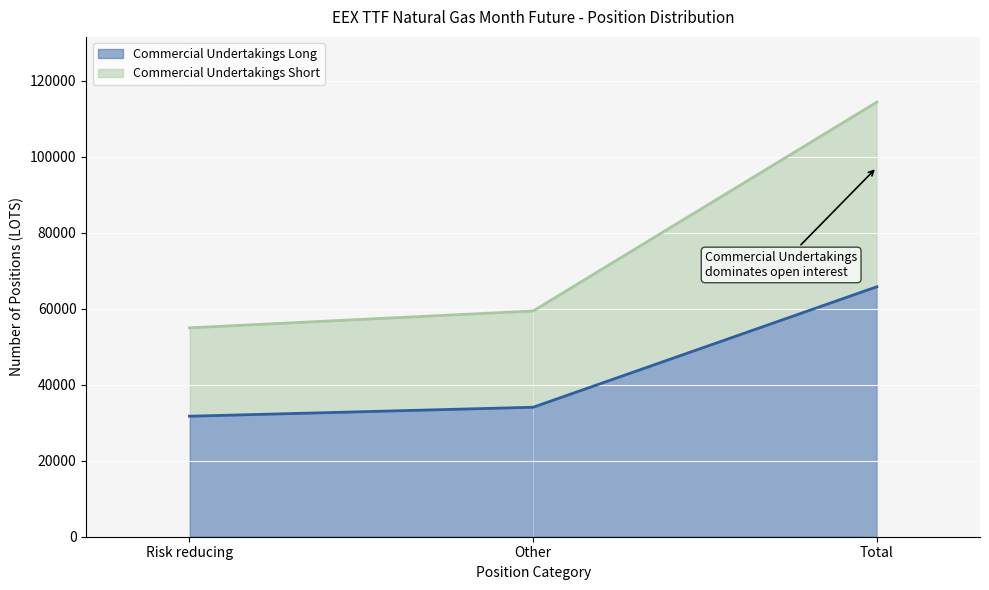

Reading left to right, list all the values displayed in this chart.

Commercial Undertakings Long (line): Risk reducing=31722	Other=34088	Total=65810
Commercial Undertakings Short (line): Risk reducing=54993	Other=59425	Total=114418